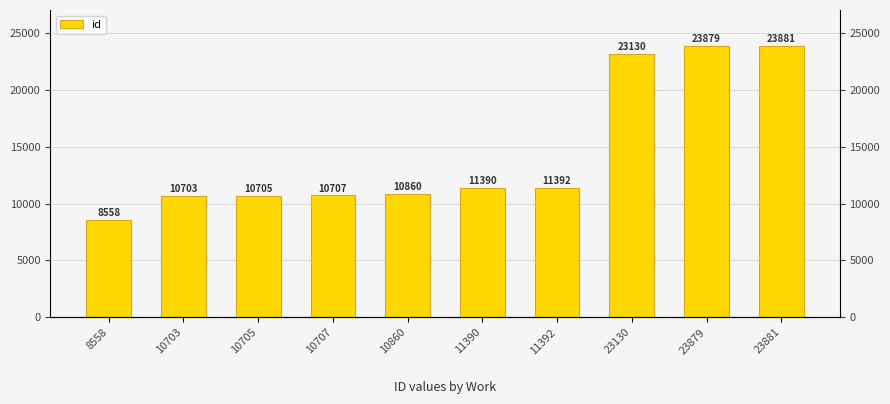

True or false: the data shows 10703 at 10703.

True